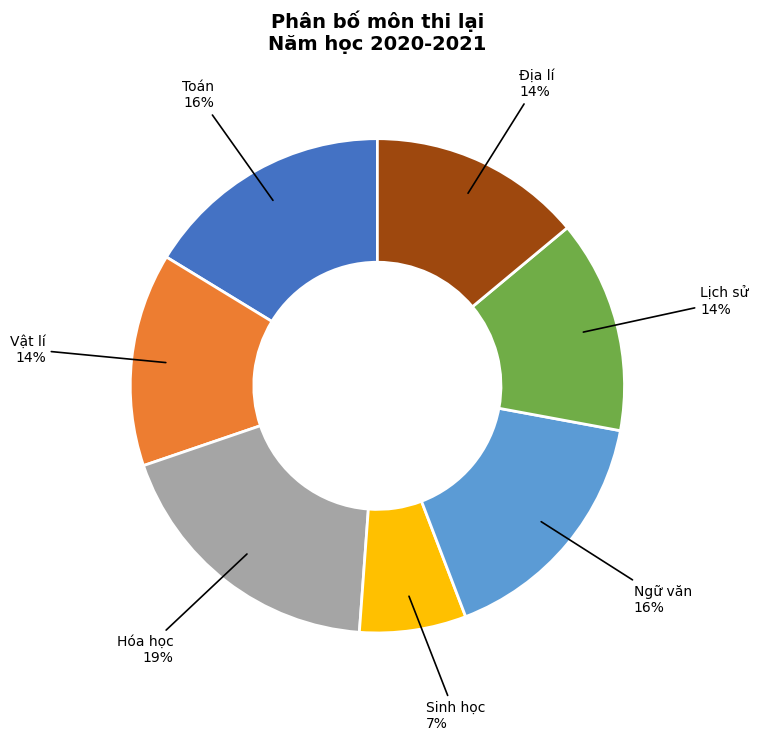

Is there any slice that represents more than half of the pie?

No